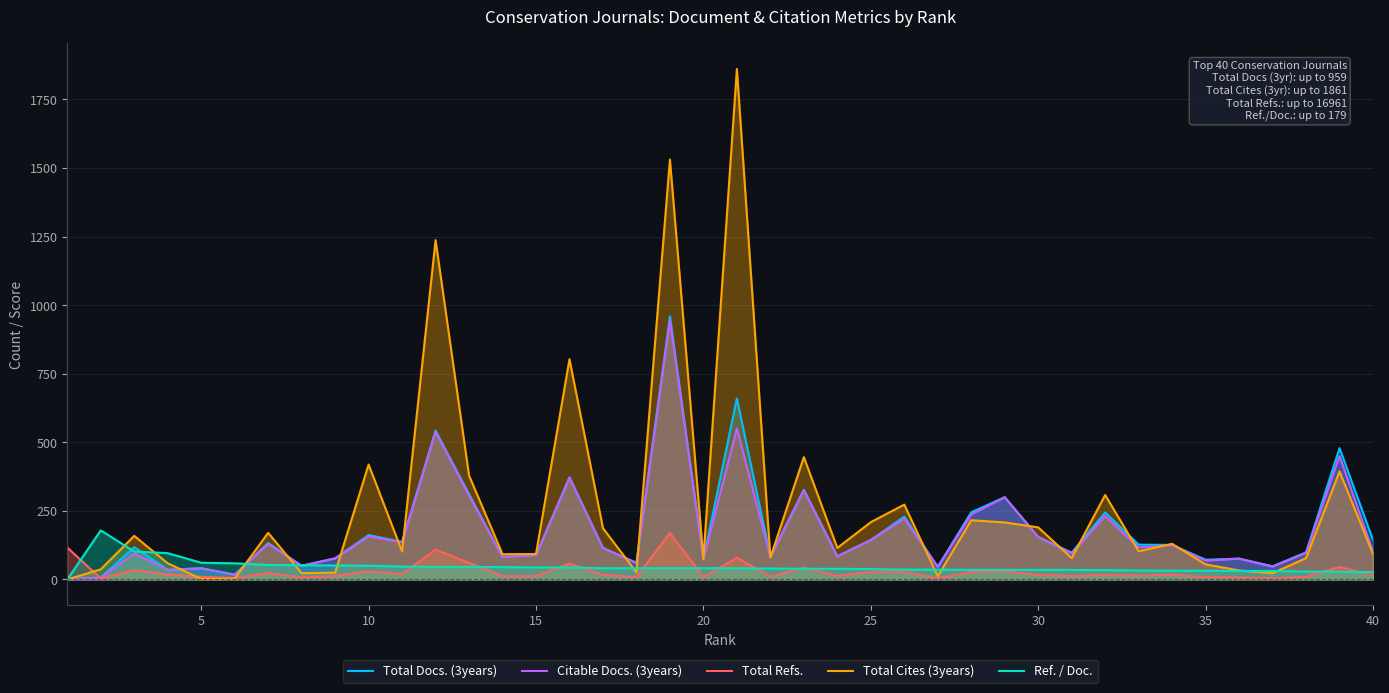

What are all the series names shown in the legend?

Total Docs. (3years), Citable Docs. (3years), Total Refs., Total Cites (3years), Ref. / Doc.